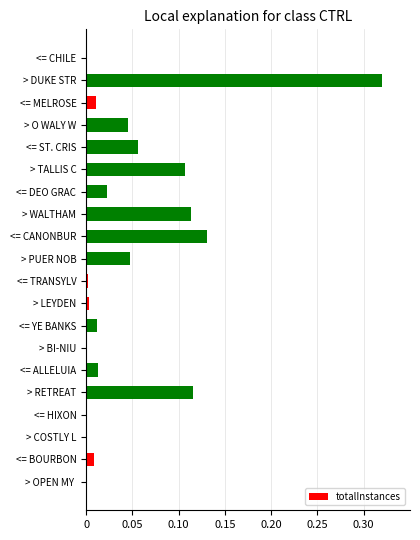

Between <= TRANSYLV and <= YE BANKS, which is larger?

<= YE BANKS